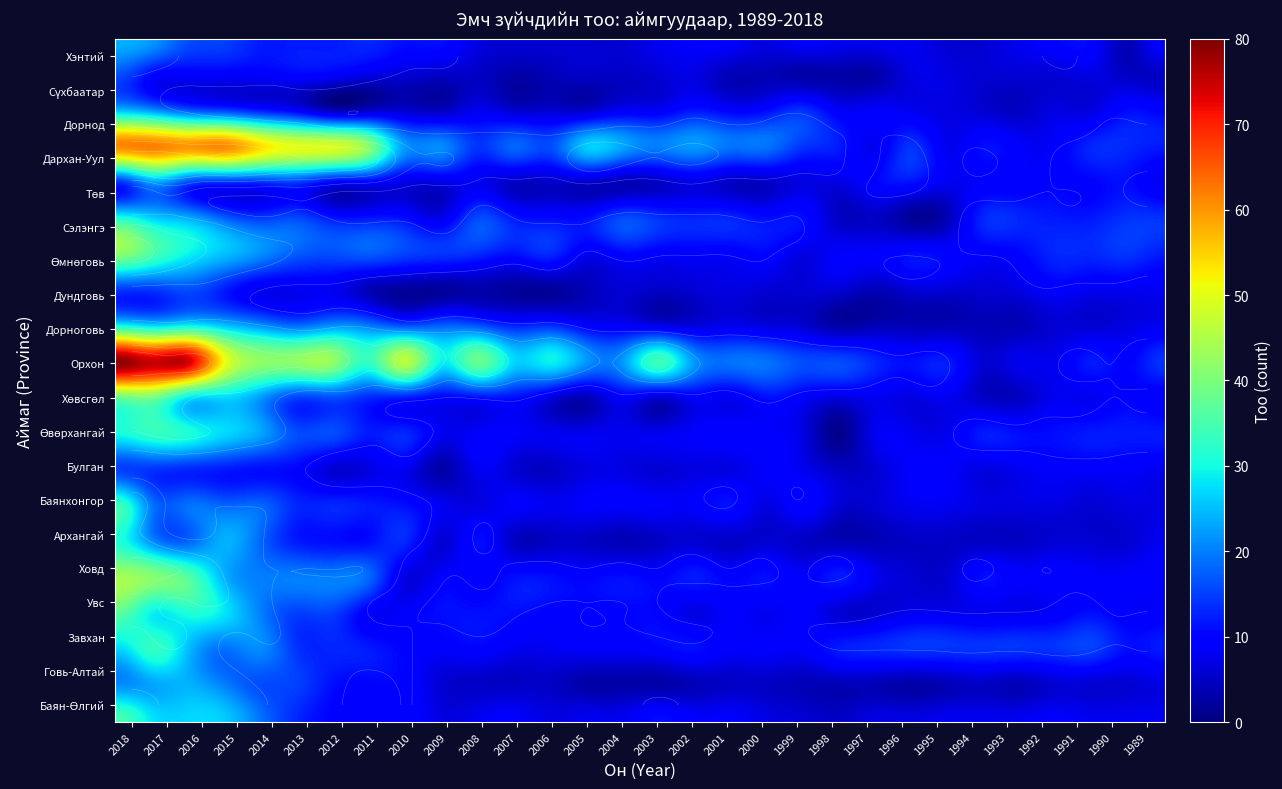

Which series changed the most between 6 and 11?

Дархан-Уул